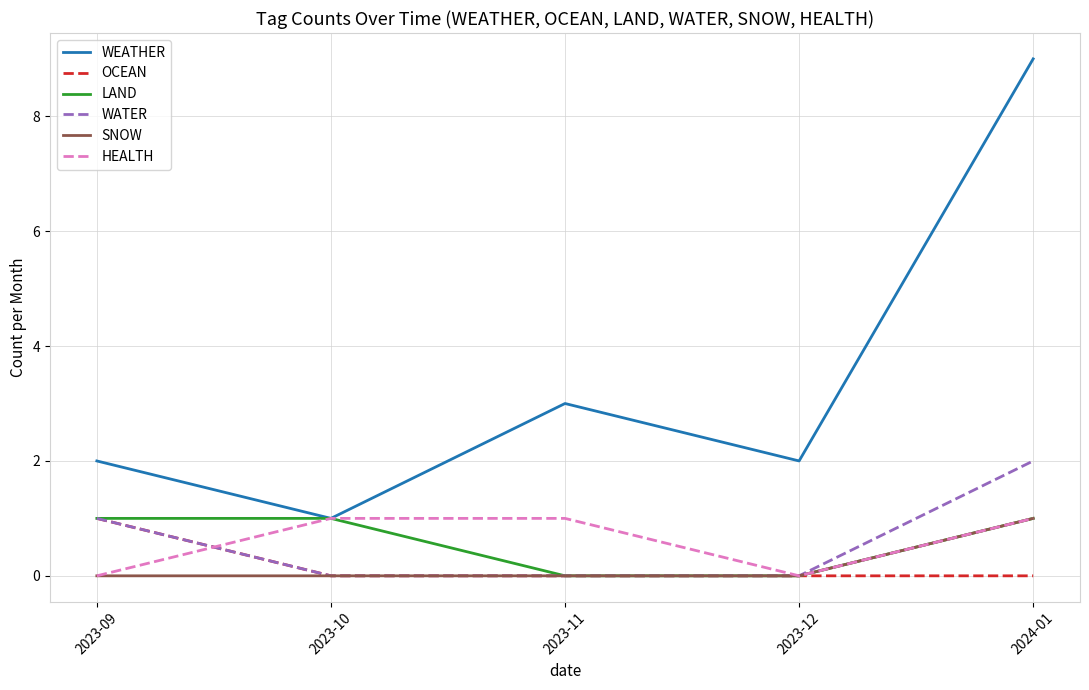

Does the chart display data point markers on the line(s)?

No